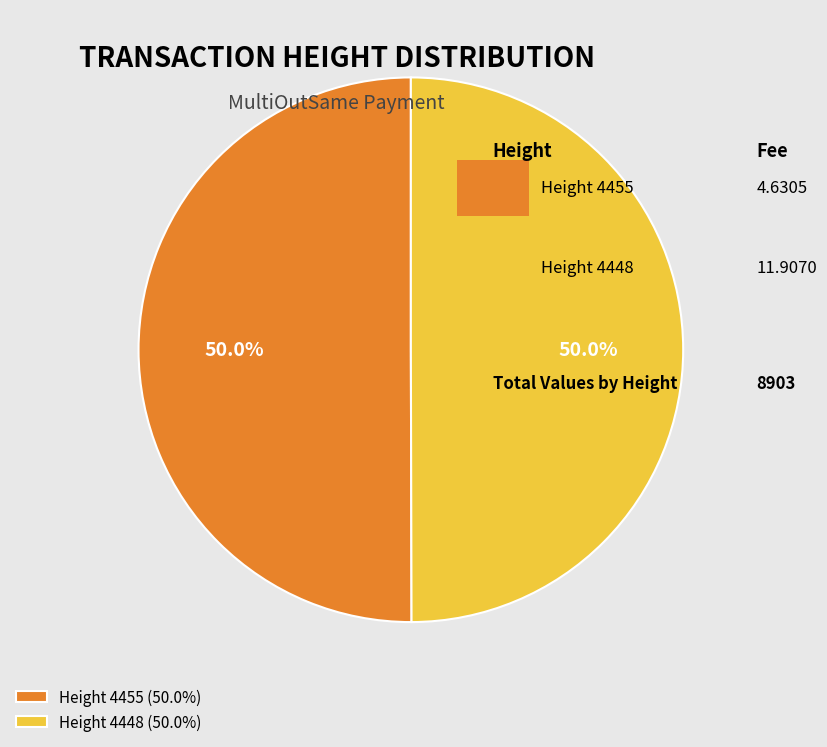

Approximately how many times larger is the value at Height 4448 (50.0%) compared to Height 4455 (50.0%)?

1.0